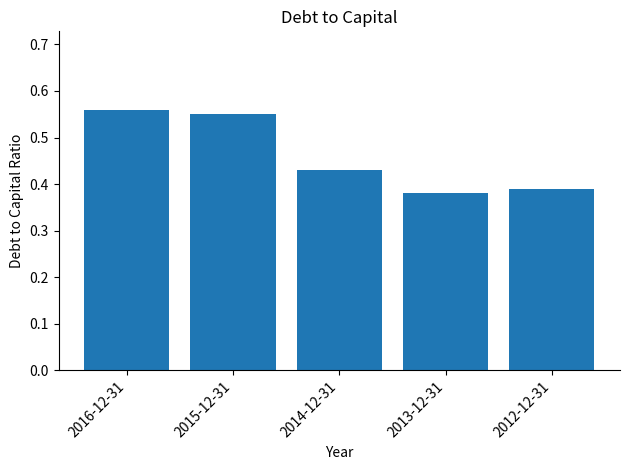

Is it true that the value at 2015-12-31 is 0.8?

False